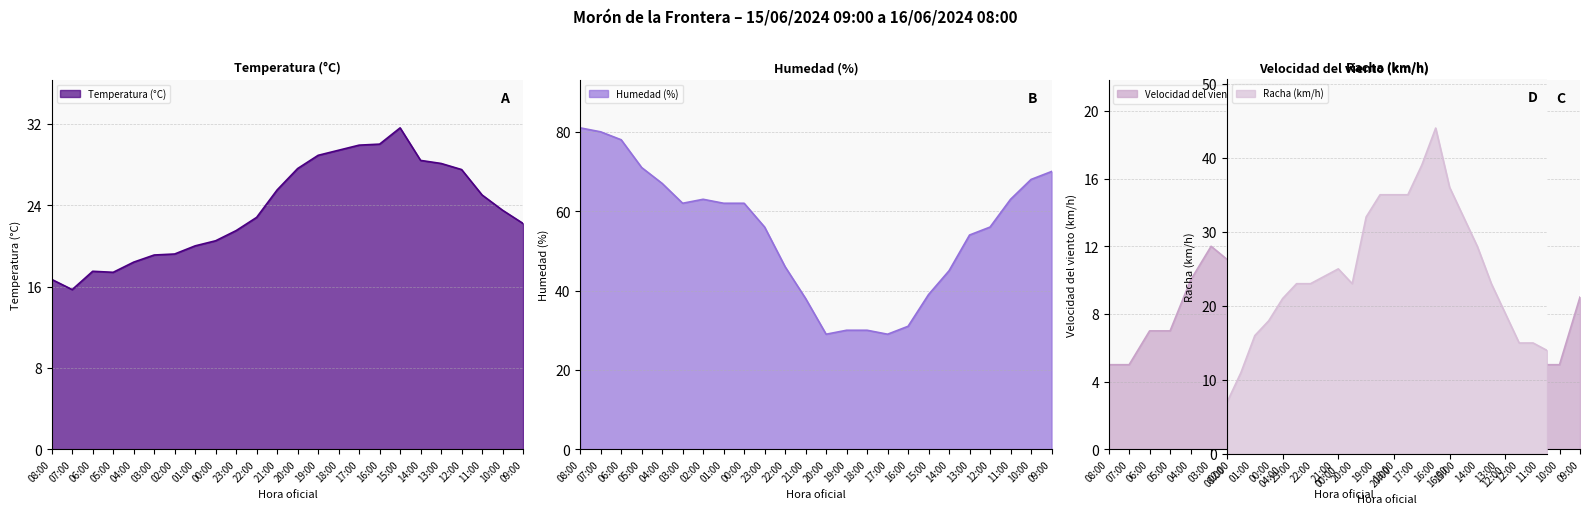

What is the approximate value of Temperatura (°C) at 14:00?

28.4